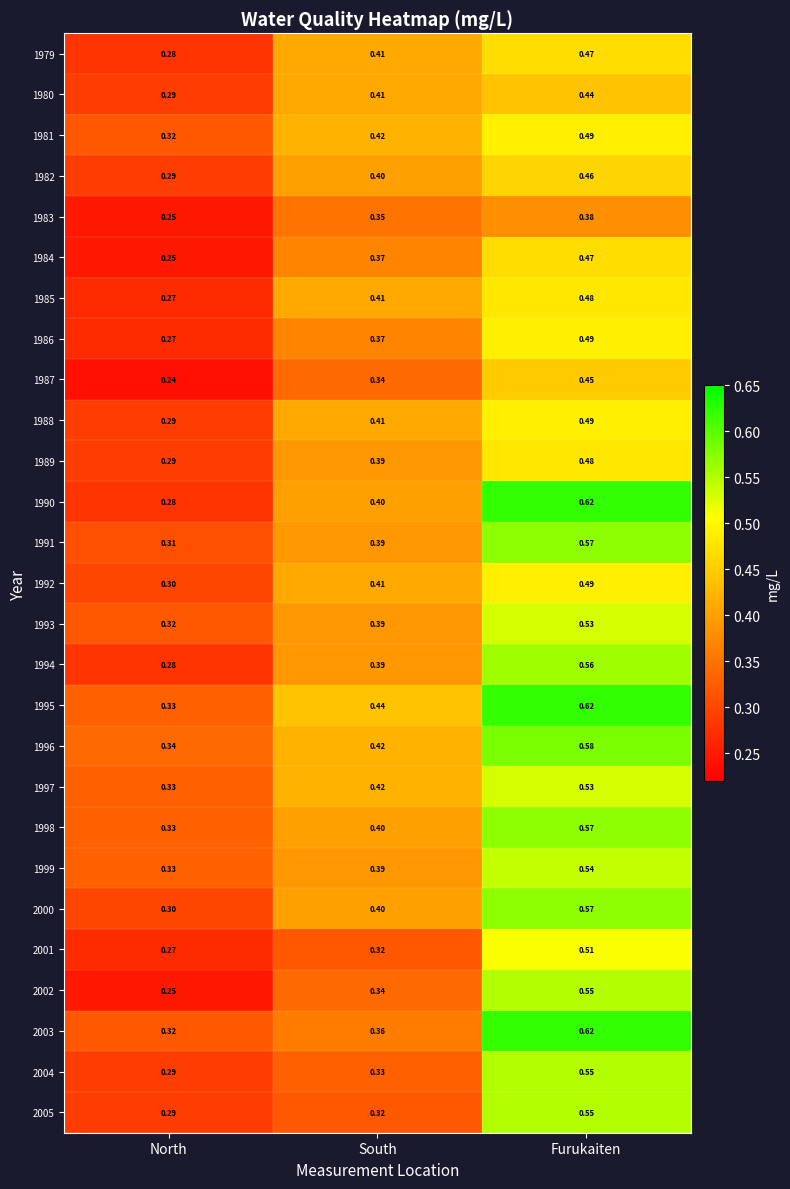

List the labels in order of 1994 value, largest first.

Furukaiten, South, North